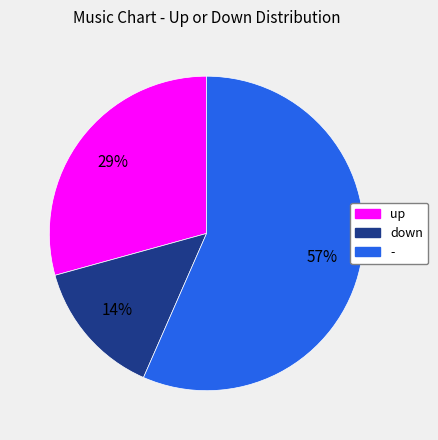

Which slice represents more than half of the pie?

-